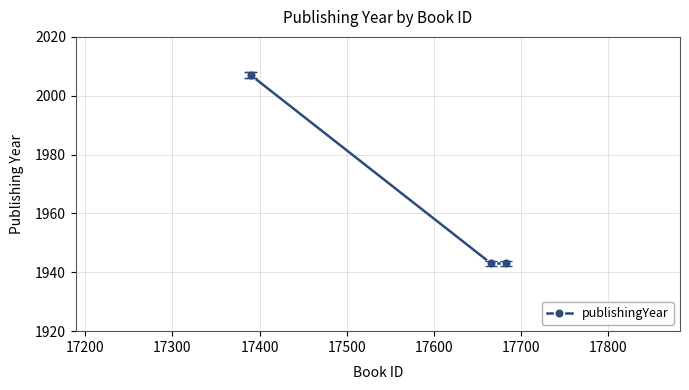

What is the sum of all values?

7900